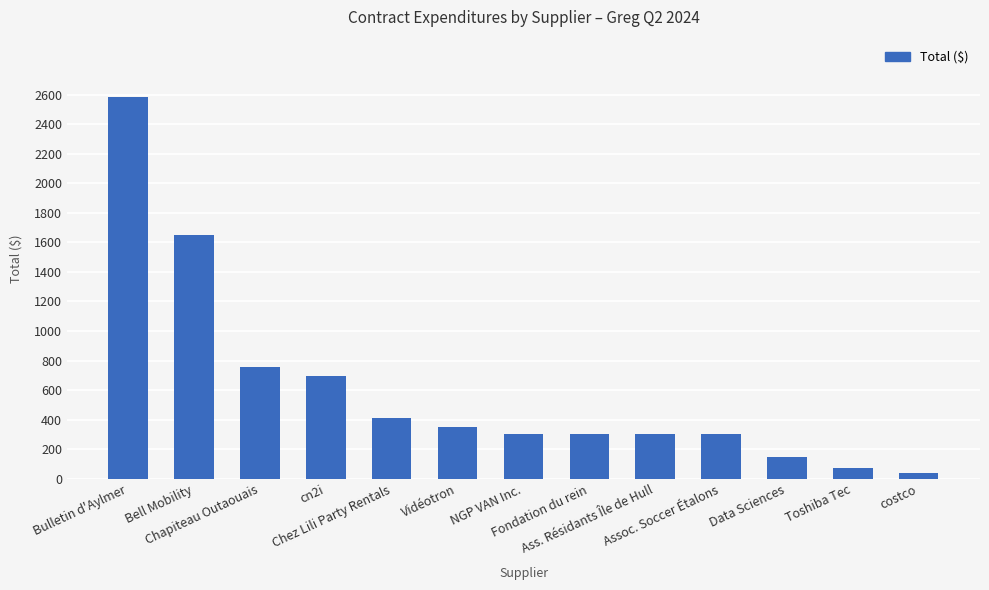

The value at Assoc. Soccer Étalons is 412.1. True or false?

False